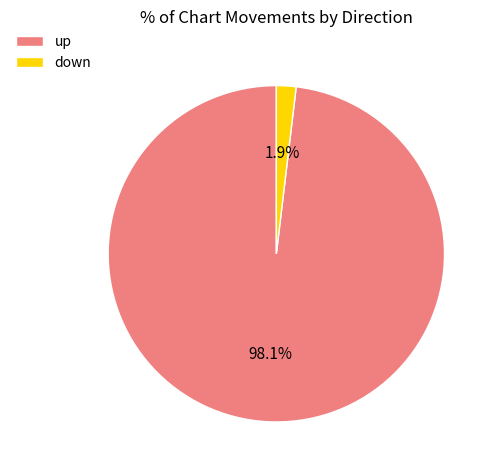

How many slices are in this pie chart?

2